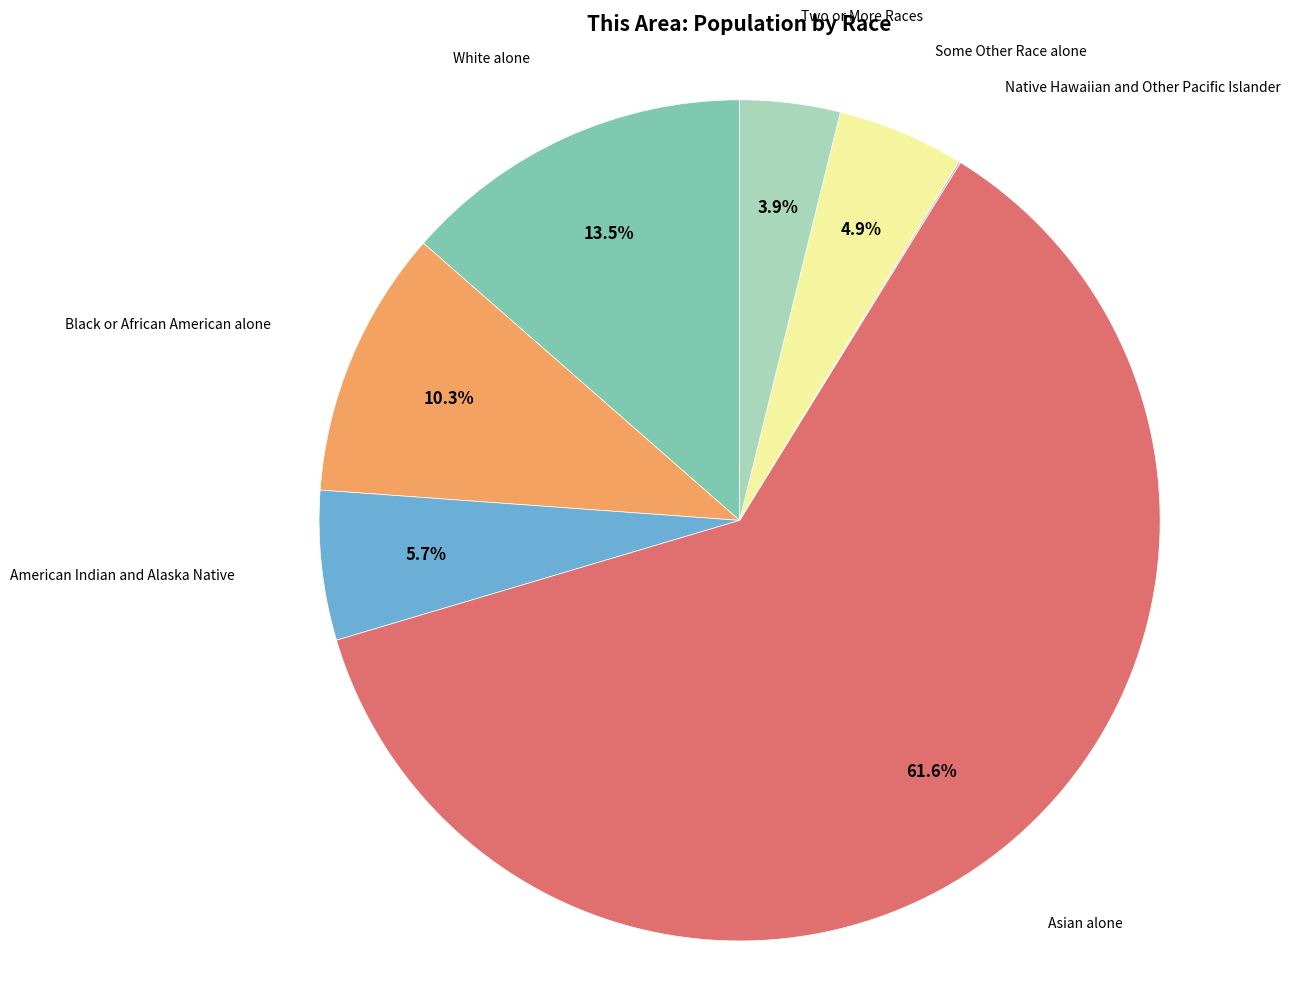

Does any single category account for the majority?

Yes